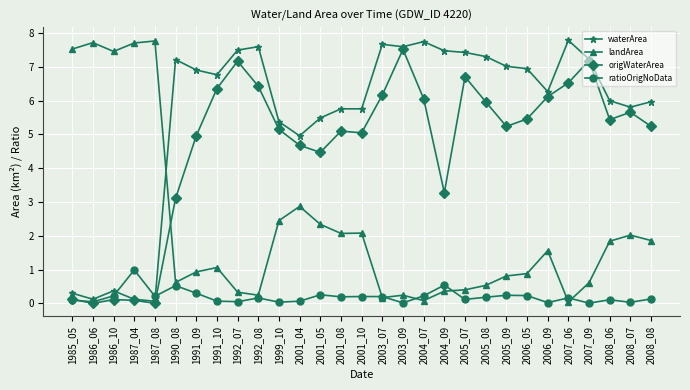

Is the value of waterArea at 2001_10 greater than the value of landArea at 1987_04?

No